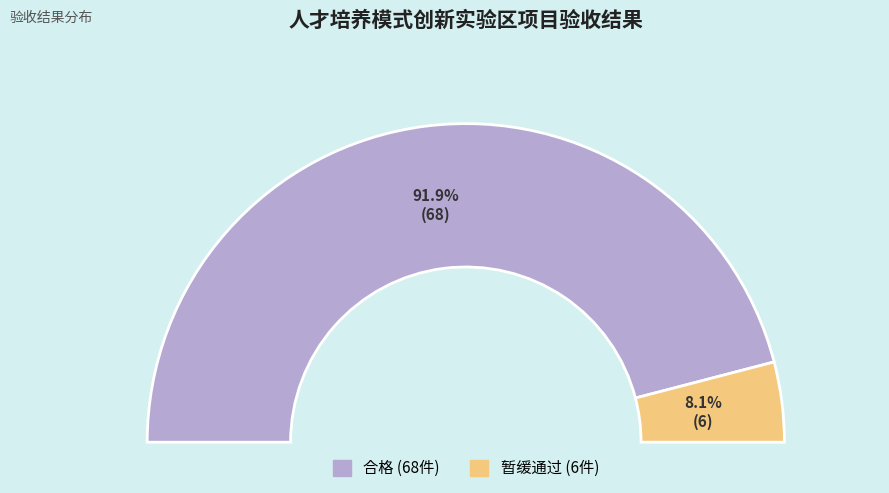

Does 暂缓通过 account for over 50% of the chart?

No